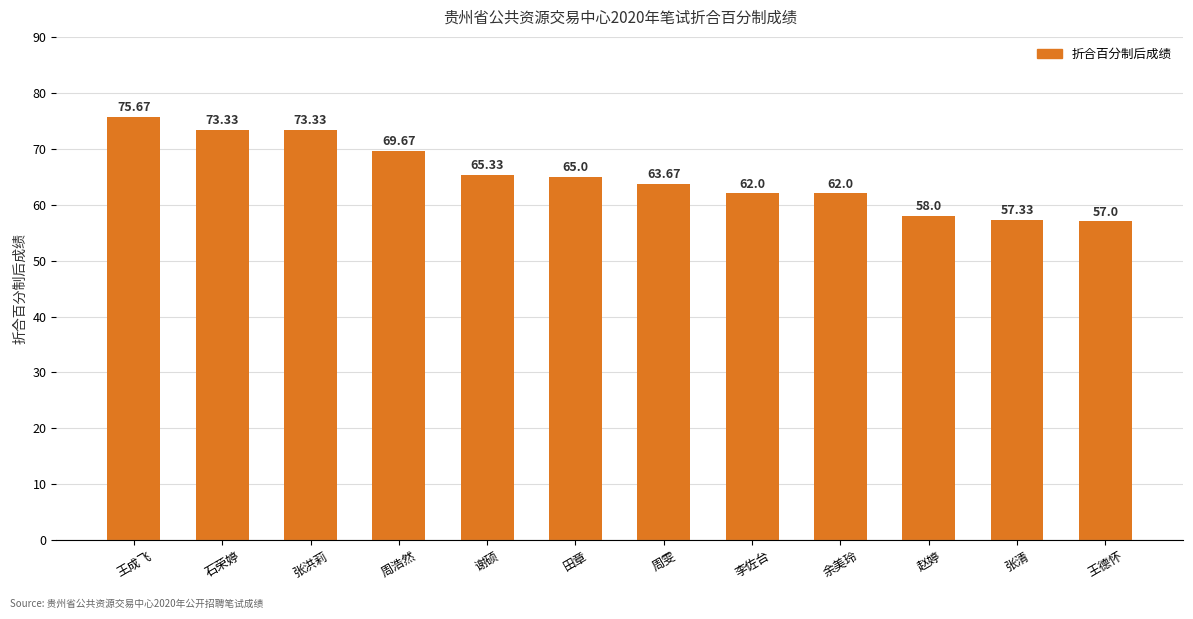

What is the maximum value shown in the chart?

75.7